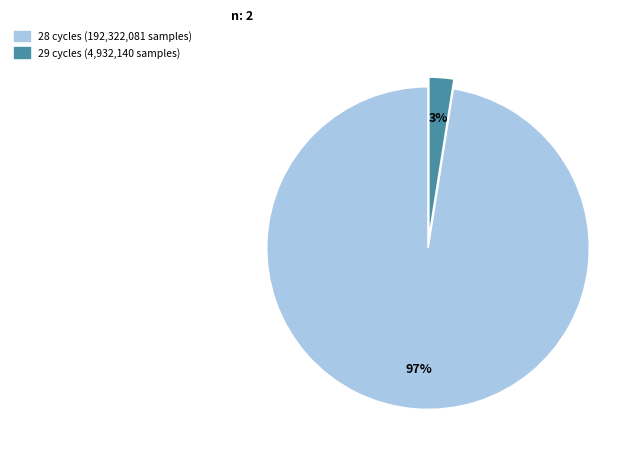

Is there a majority slice in this chart?

Yes